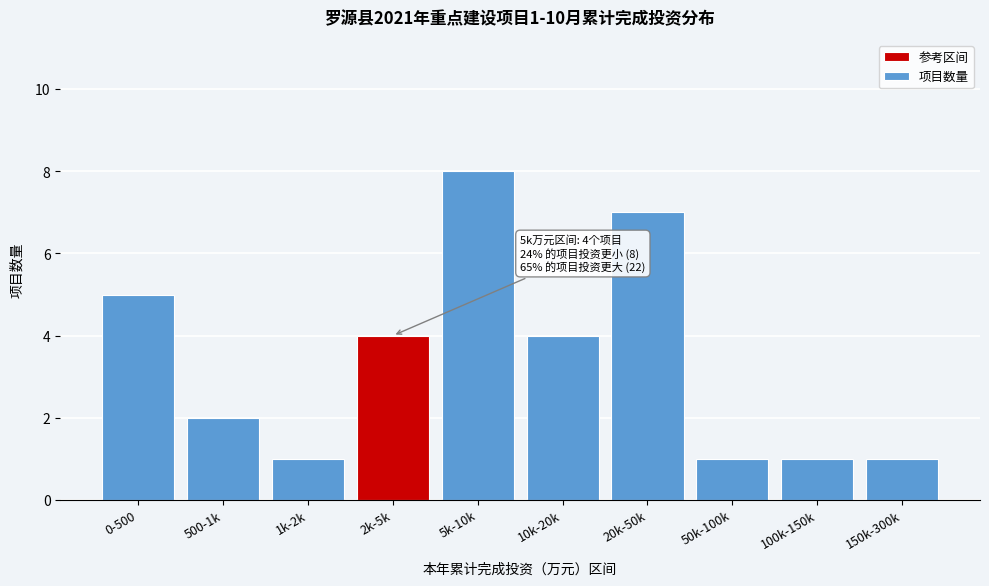

Reading left to right, what are all the values shown in this chart?

0-500=5	500-1k=2	1k-2k=1	2k-5k=4	5k-10k=8	10k-20k=4	20k-50k=7	50k-100k=1	100k-150k=1	150k-300k=1